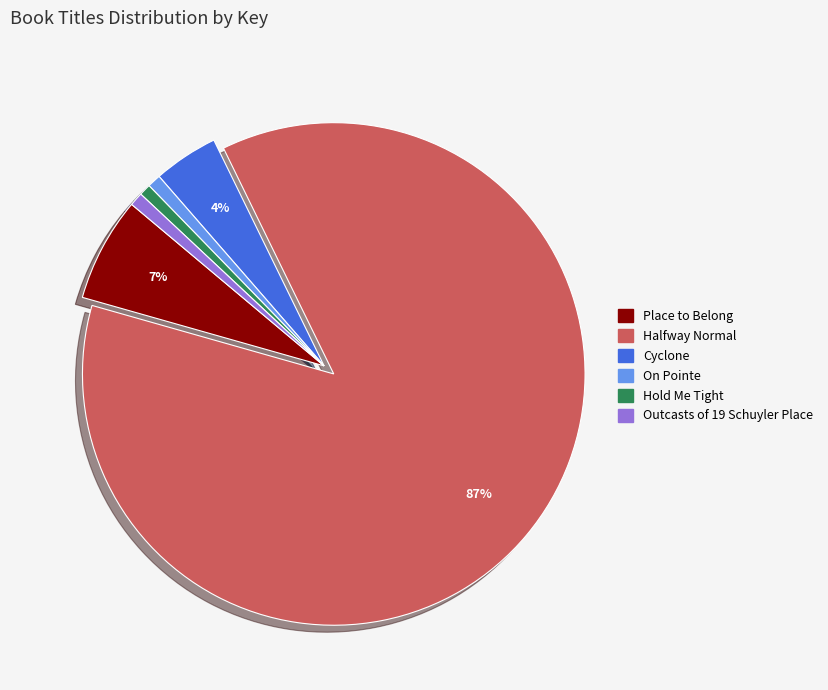

Is there any slice that represents more than half of the pie?

Yes